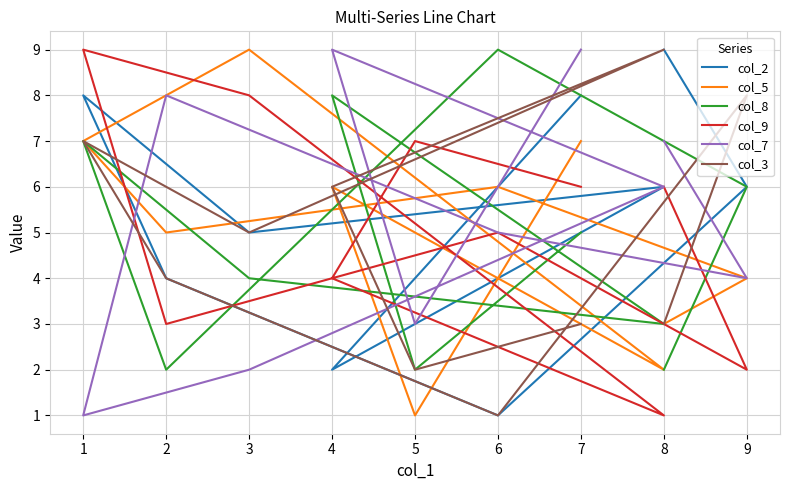

What are all the series names shown in the legend?

col_2, col_5, col_8, col_9, col_7, col_3